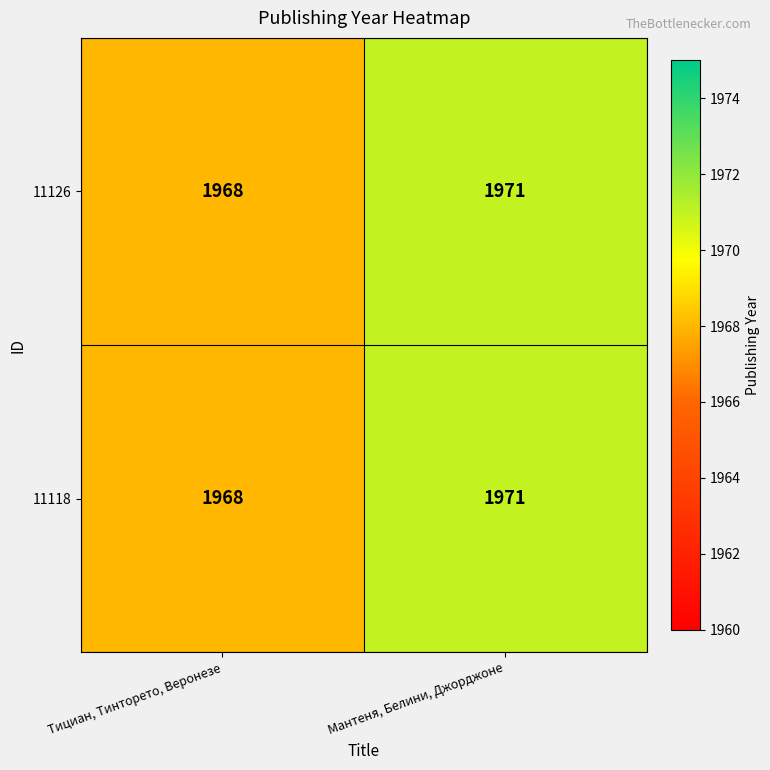

Which label corresponds to the smallest value in the chart?

Тициан, Тинторето, Веронезе